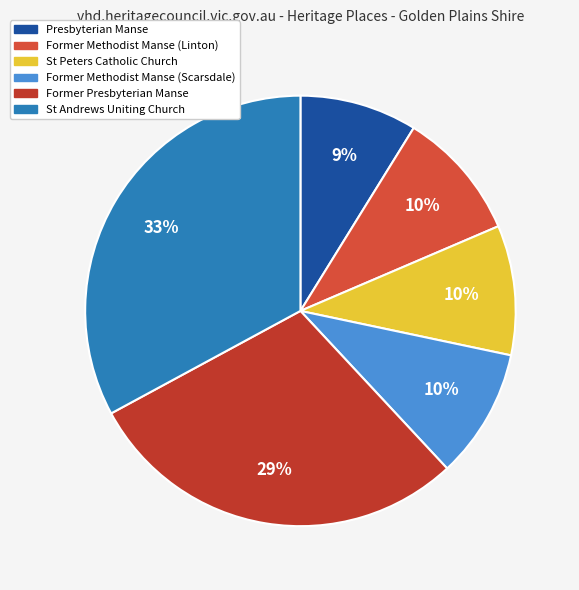

Which slice is the smallest?

Presbyterian Manse